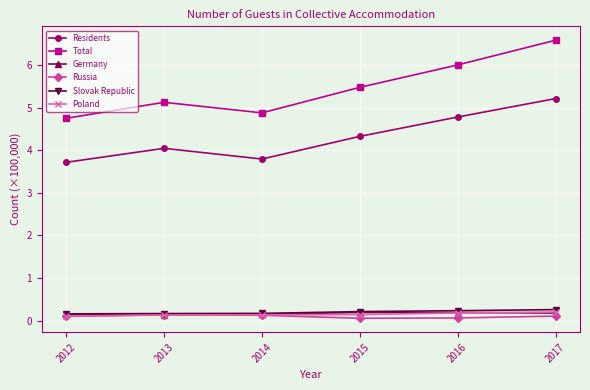

True or false: Poland and Residents cross at least once.

False